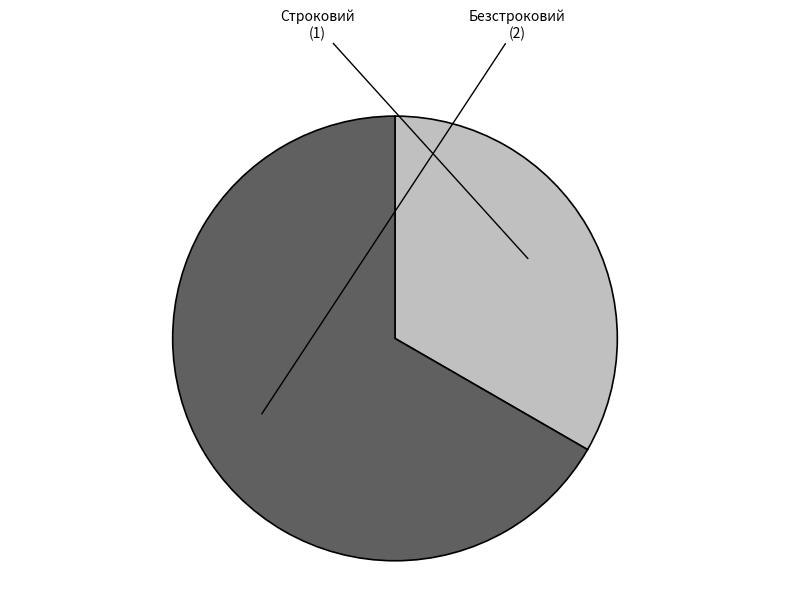

Which slice is the smallest?

Строковий